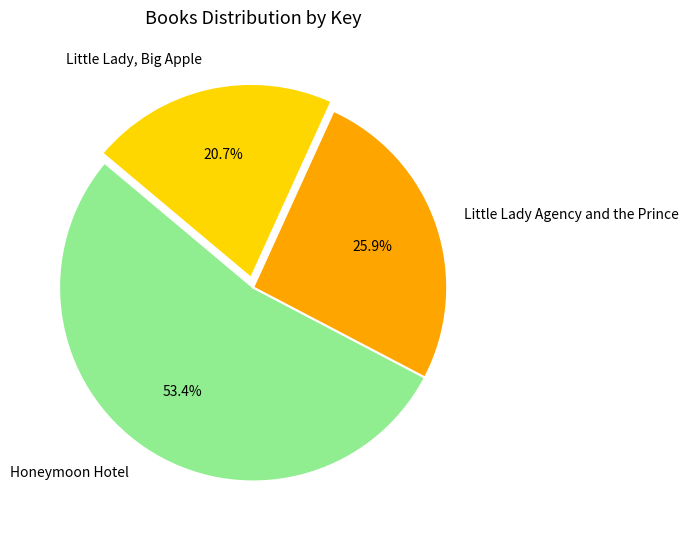

Rank the categories by value from highest to lowest.

Honeymoon Hotel, Little Lady Agency and the Prince, Little Lady, Big Apple